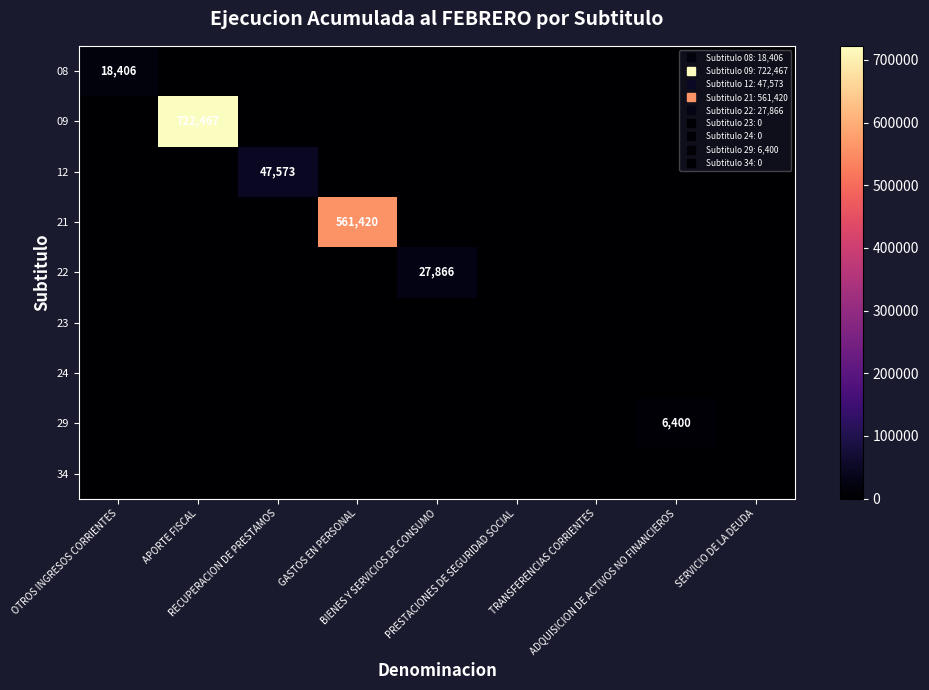

What is the highest value of the 09 series?

722467